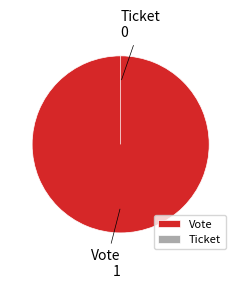

To the nearest percent, what is the difference between the largest and smallest slice percentages?

100%